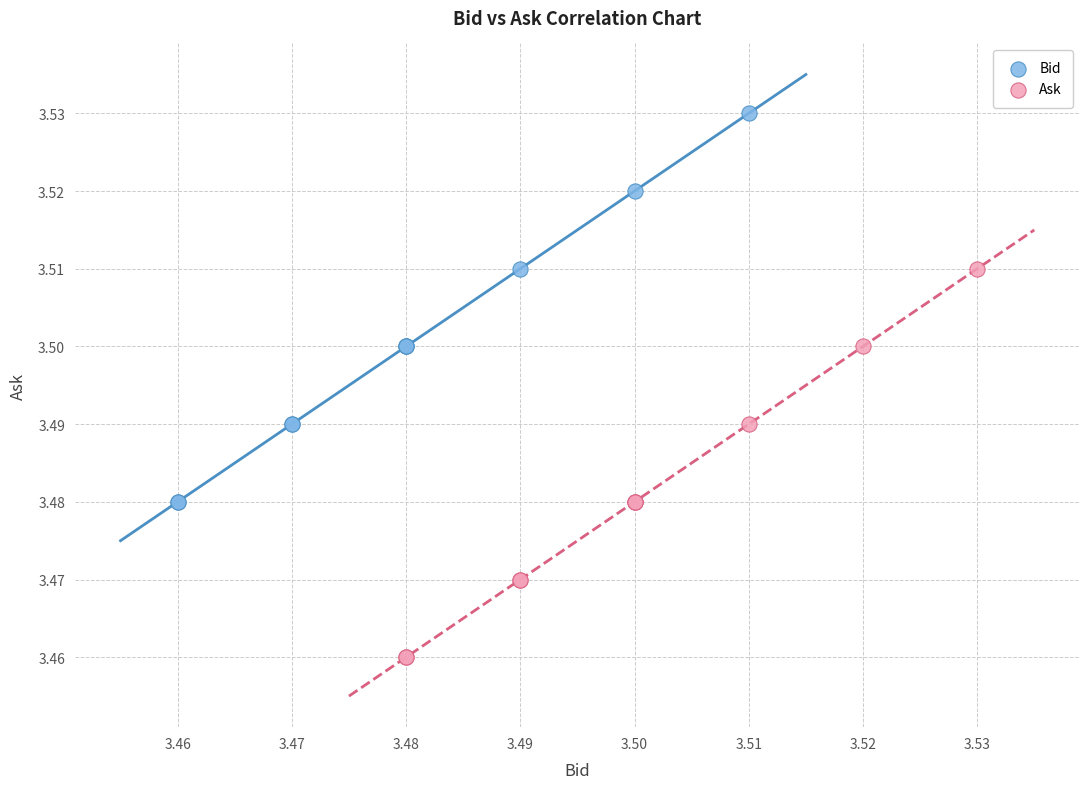

Which series contains the lowest Y value?

Ask